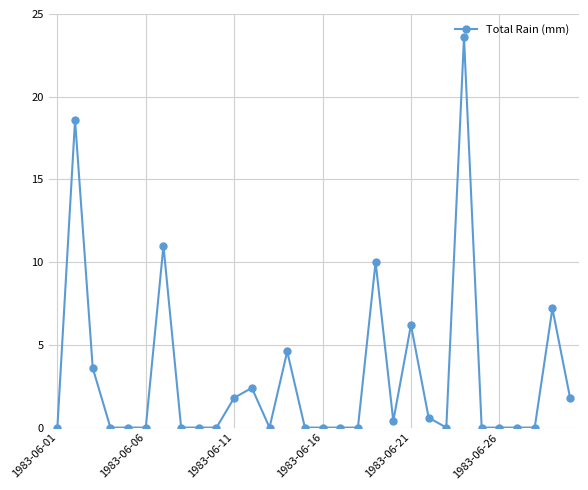

True or false: the data has more than 1 interior local peaks.

True